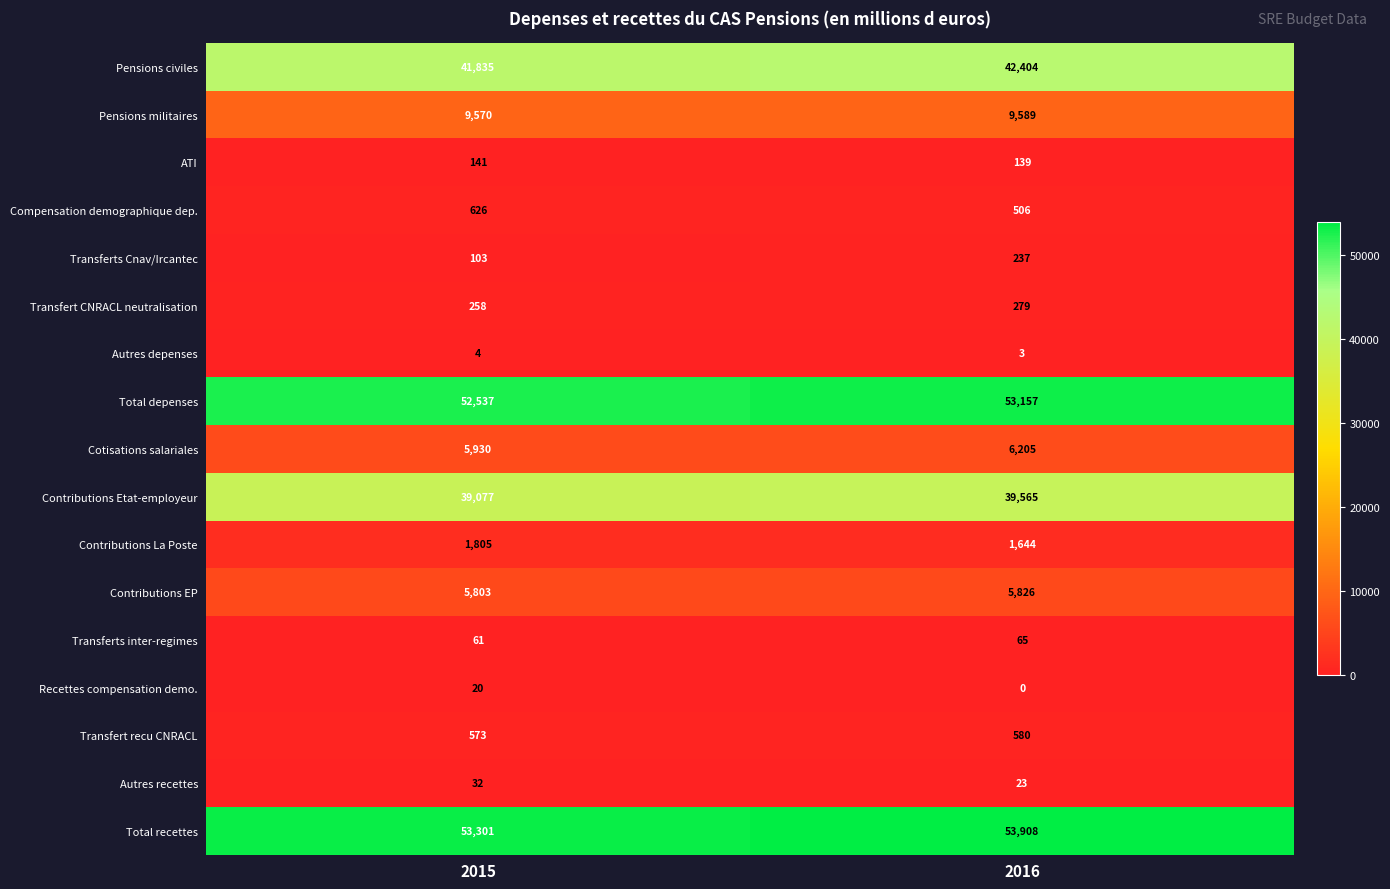

Is it true that Contributions EP equals 8339 at 2015?

False